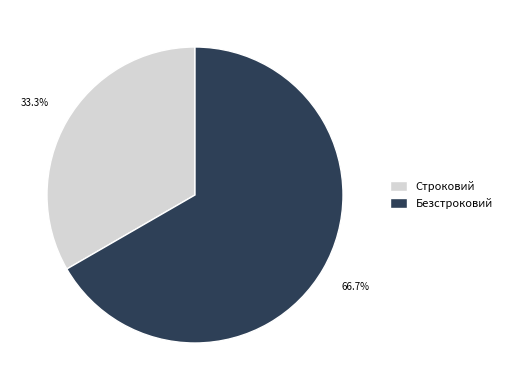

How many slices are in this pie chart?

2